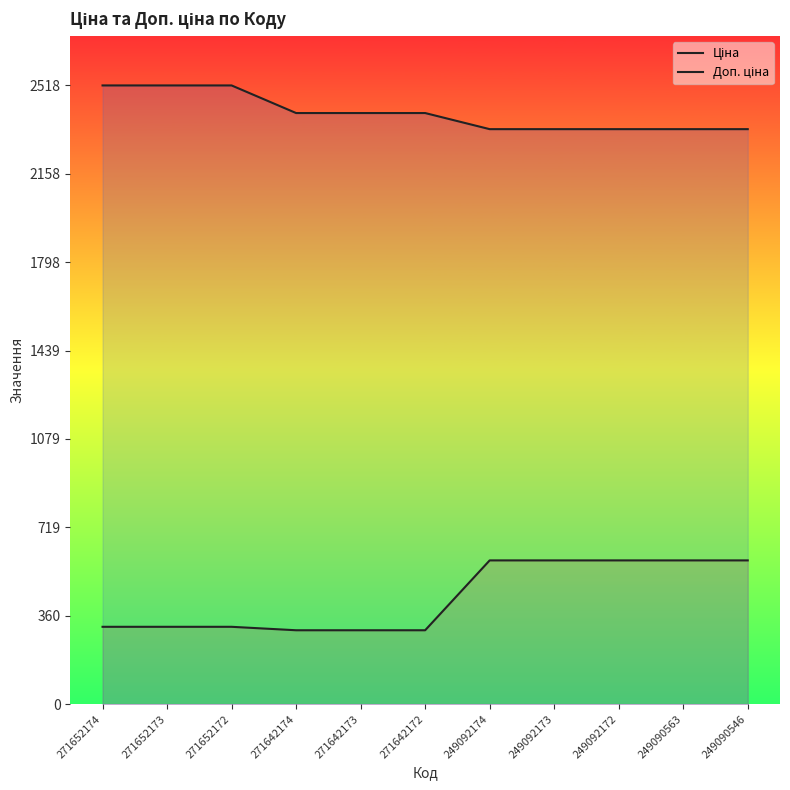

How many lines are shown in the chart?

2